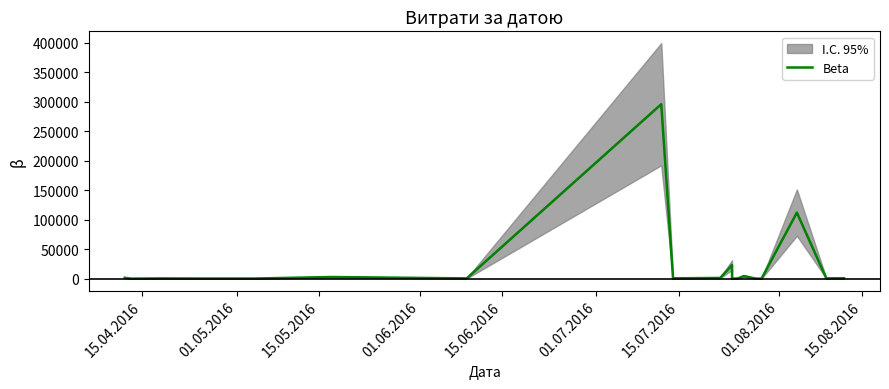

Reading right to left, list all the values displayed in this chart.

775.0	633.1	111990.4	97.8	331.6	4460.0	574.6	11.2	23228.0	1321.3	708.4	200.8	295638.6	600.0	2886.0	339.4	323.2	527.8	173.9	1592.4